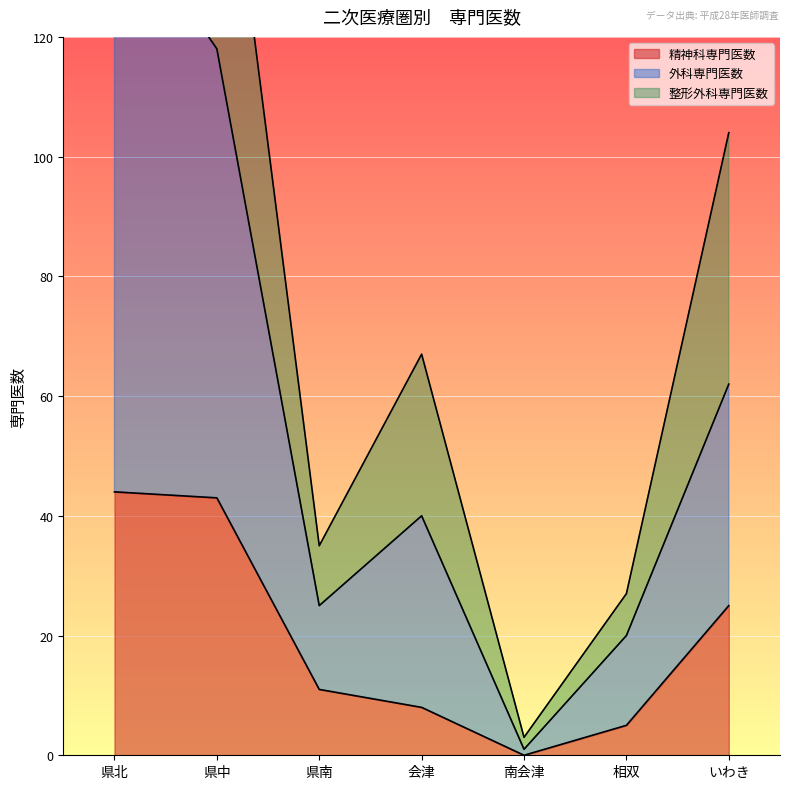

Where is the first local minimum for 精神科専門医数?

南会津